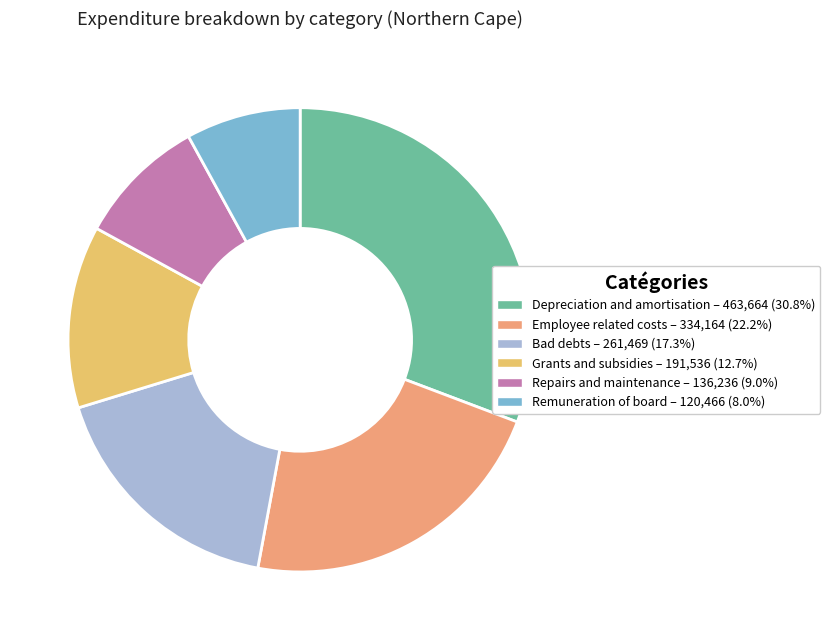

Is there a majority slice in this chart?

No